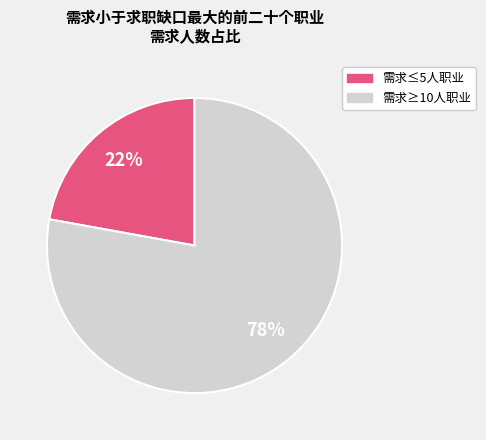

To the nearest percent, what is the average slice percentage?

50%